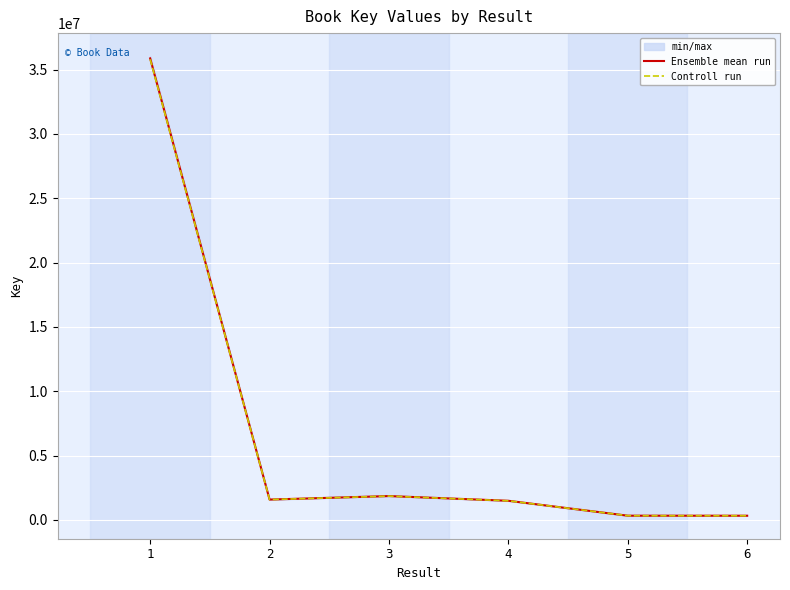

In Controll run, how many points are higher than both neighbors (excluding endpoints)?

1